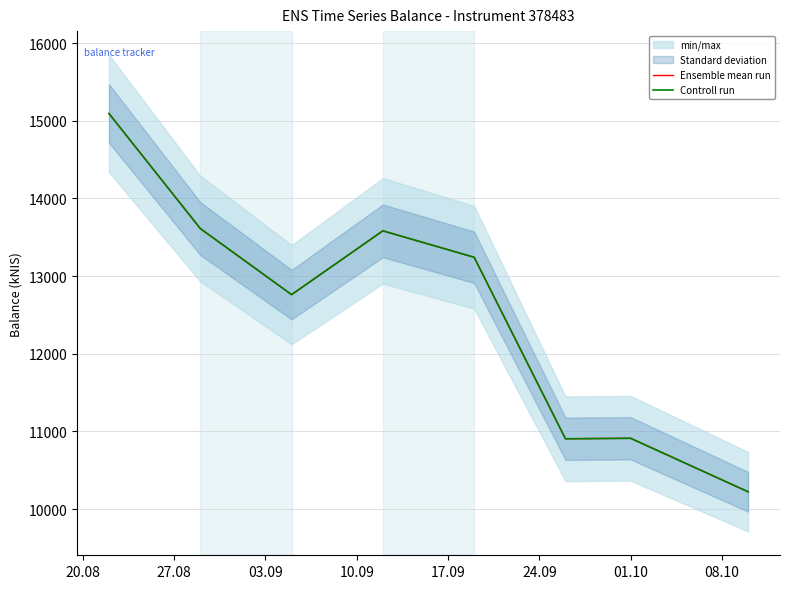

Rank the categories by Ensemble mean run value from lowest to highest.

08.10, 24.09, 01.10, 03.09, 17.09, 10.09, 27.08, 20.08